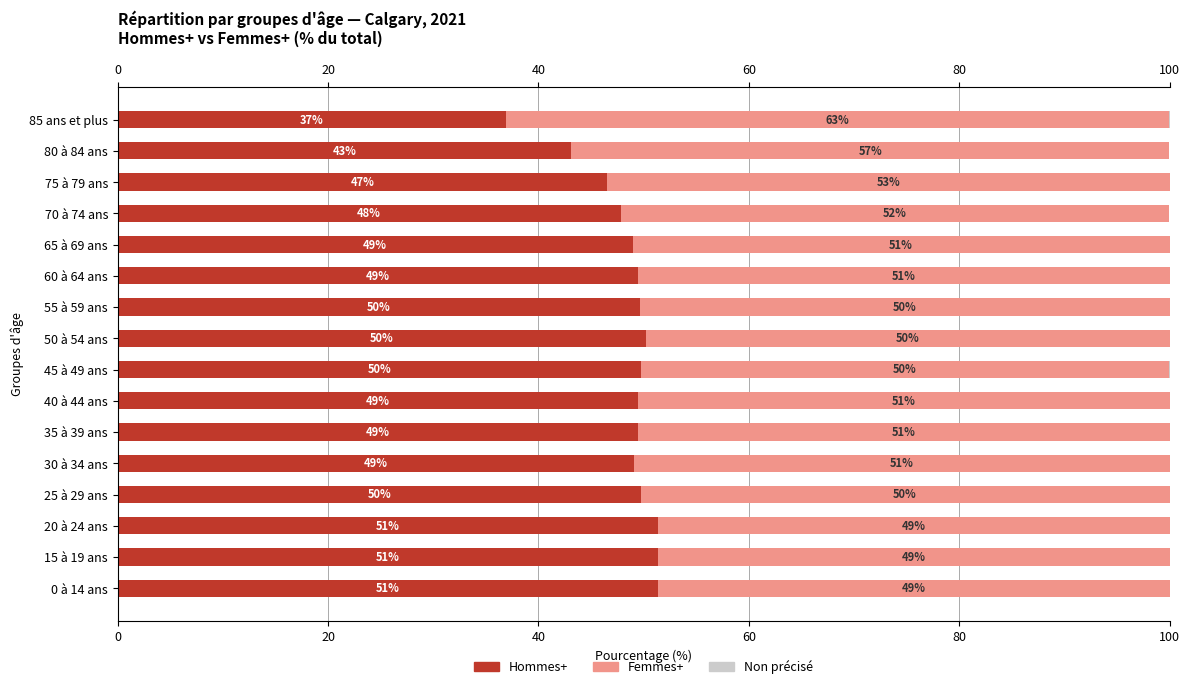

List the series in order of their peak value, lowest first.

Non précisé, Hommes+, Femmes+